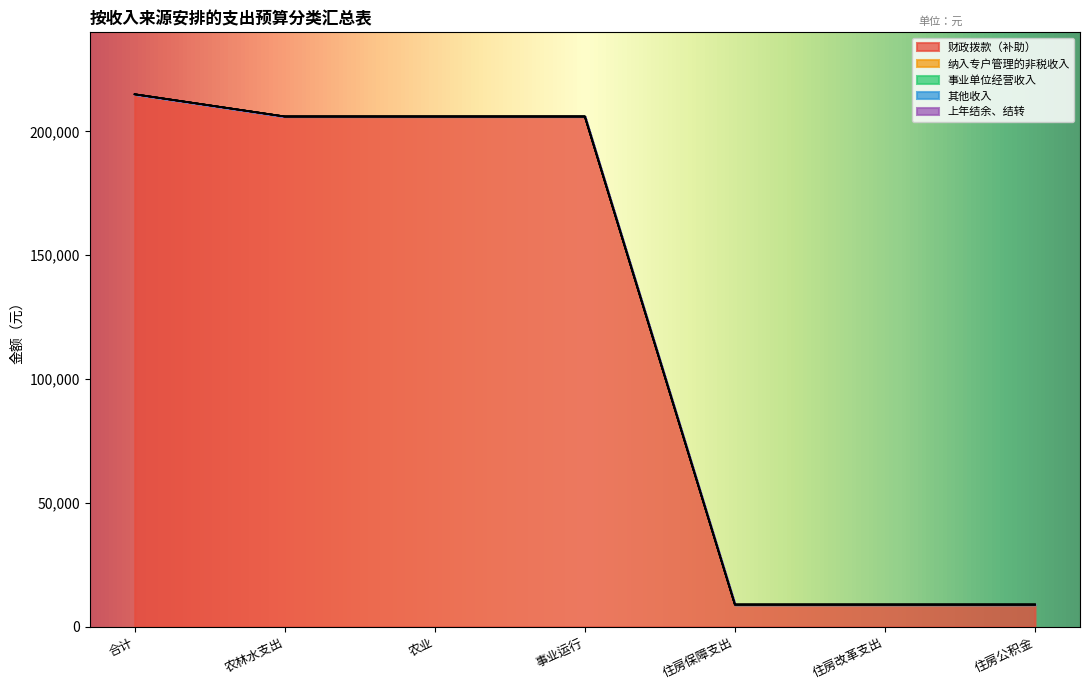

What is the value of the 财政拨款（补助） point at the 6th from the left?

8976.0